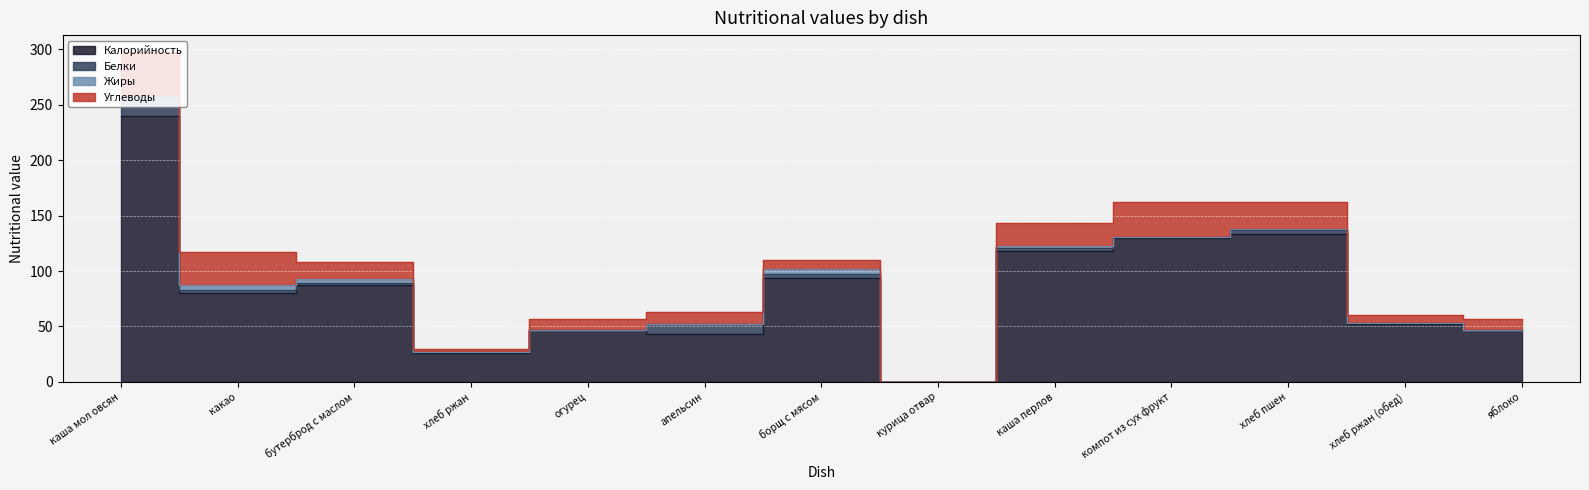

What is the difference between the maximum and minimum values in the Калорийность series?

240